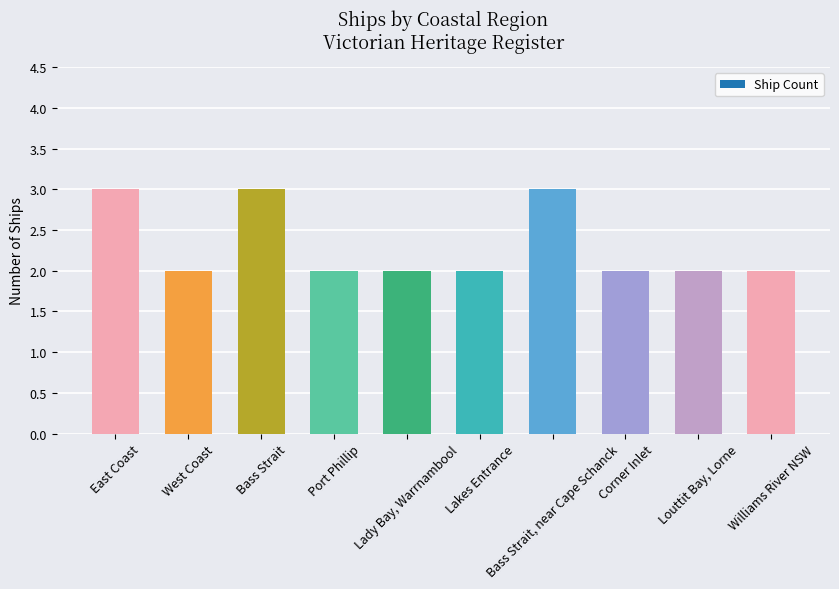

What is the difference between the maximum and second lowest values?

1